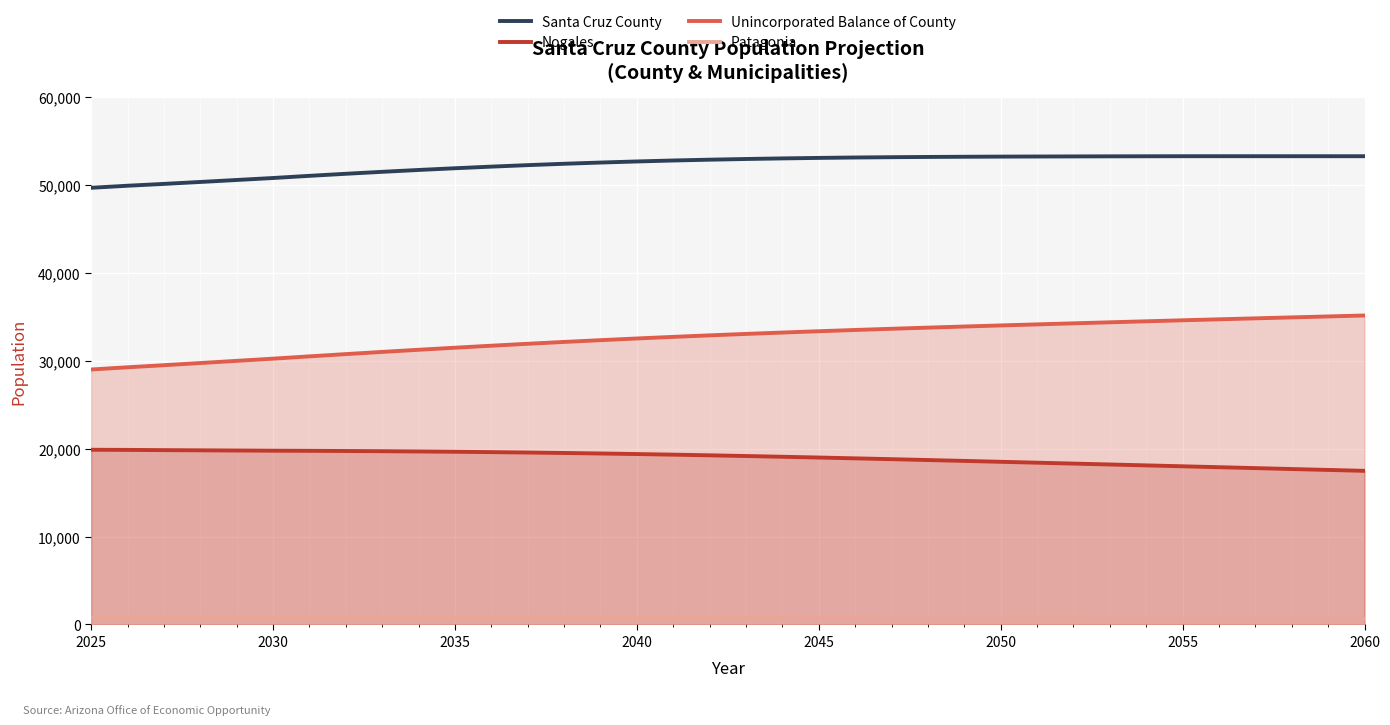

Rank the series by their average value, from highest to lowest.

Santa Cruz County, Unincorporated Balance of County, Nogales, Patagonia